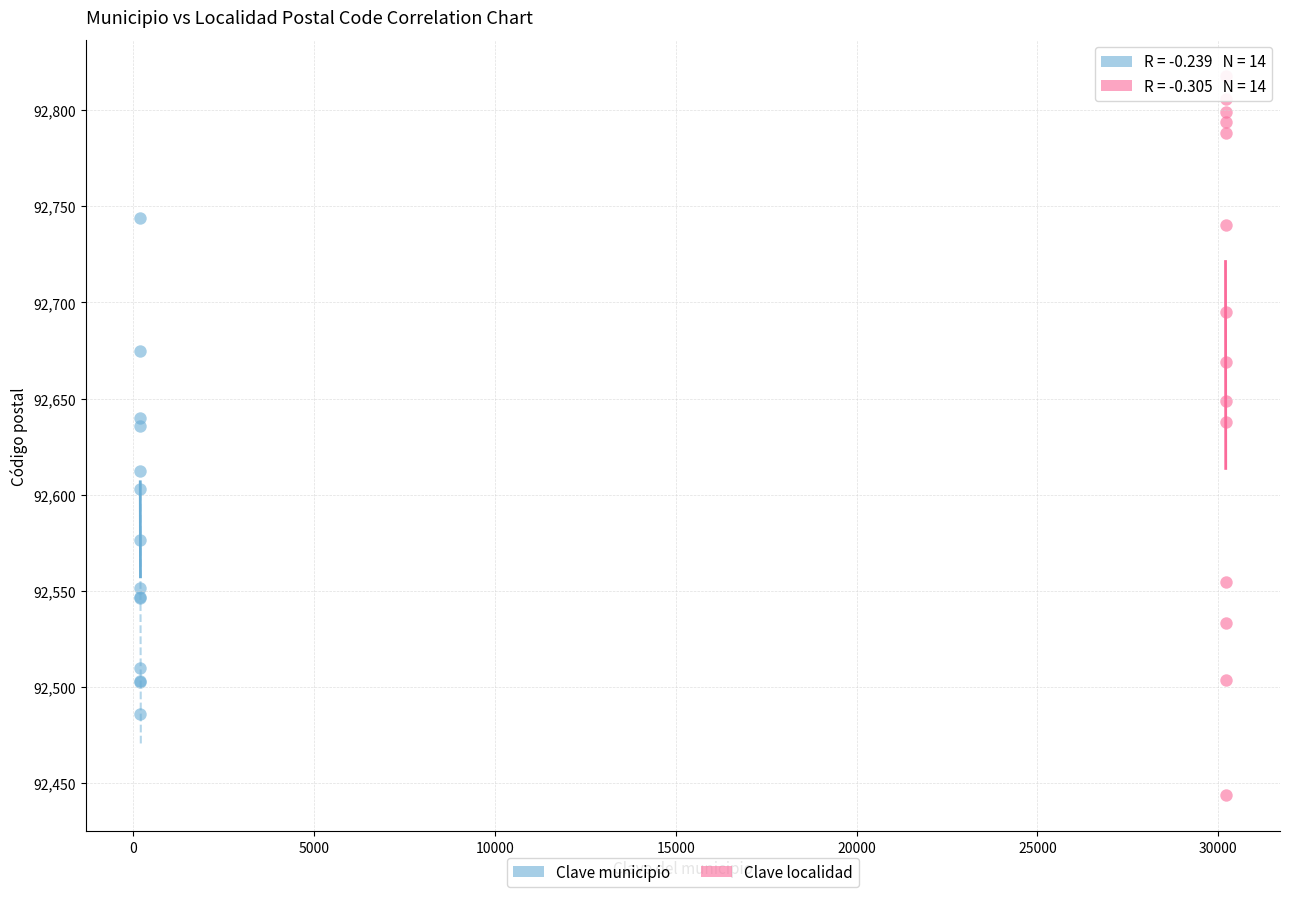

Which series reaches the maximum Y coordinate?

Clave localidad